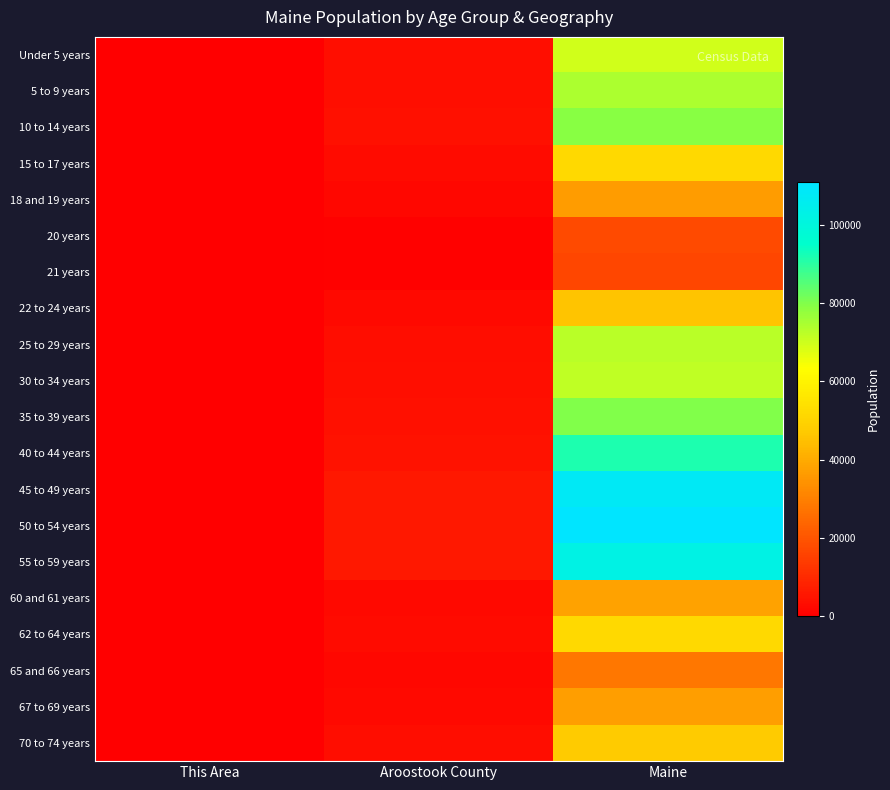

At which category does the chart reach its minimum across all series?

This Area